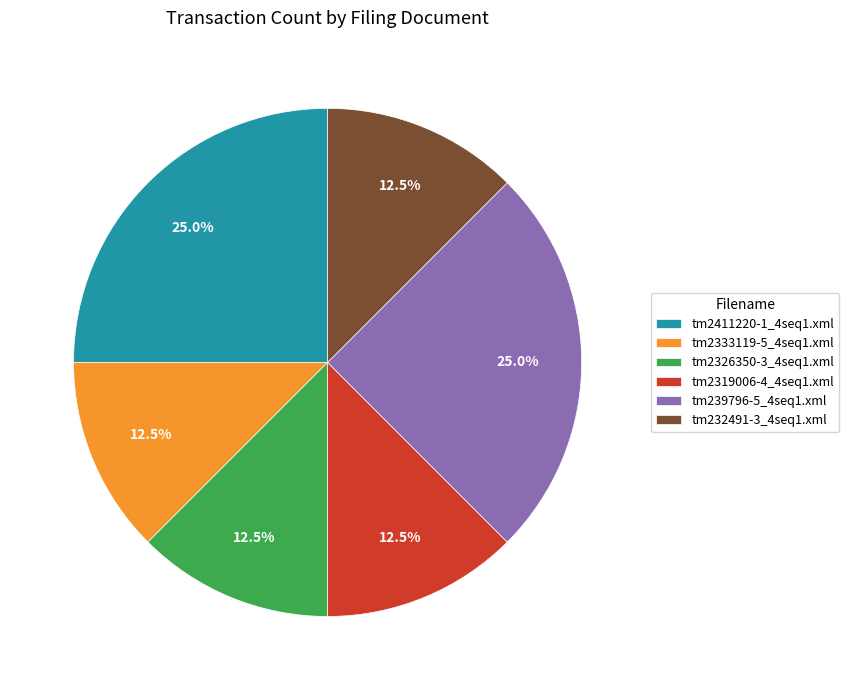

Does tm2326350-3_4seq1.xml account for over 50% of the chart?

No